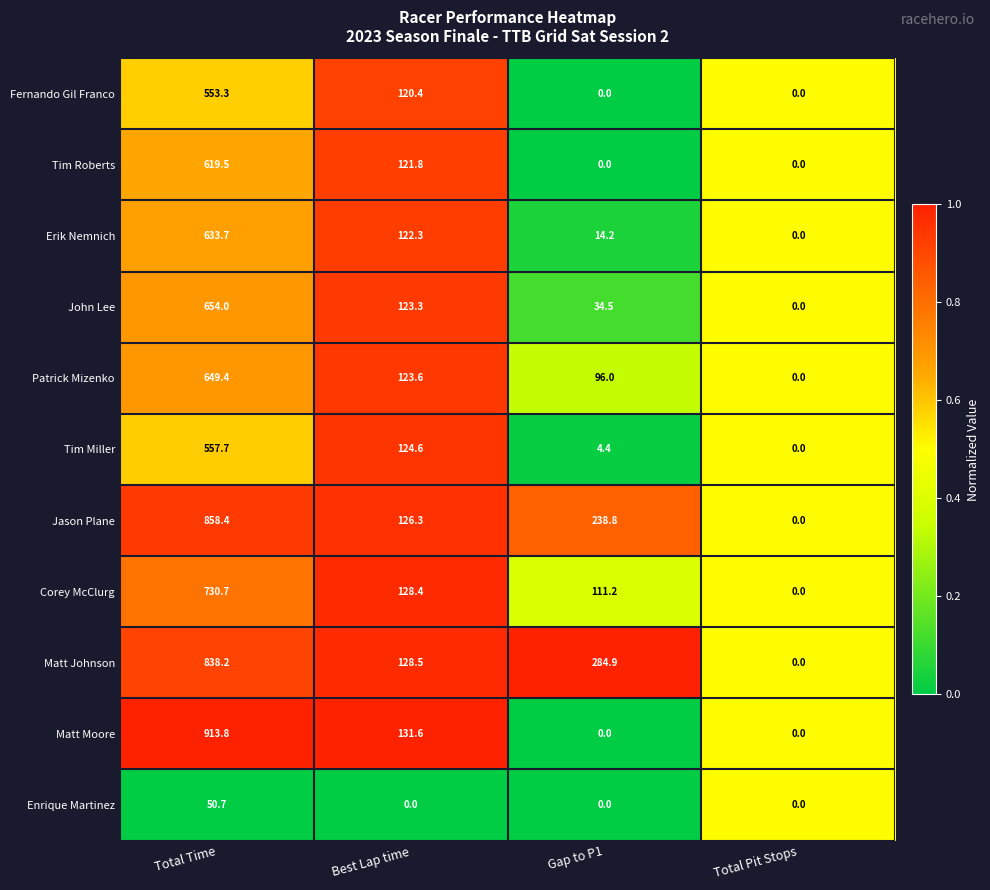

What is the difference between the maximum and second lowest values in the John Lee series?

619.5